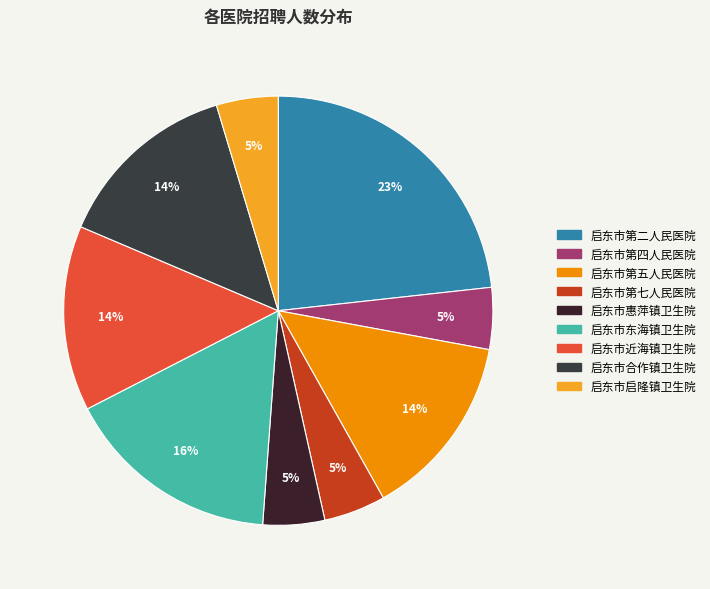

True or false: 启东市惠萍镇卫生院 accounts for 1% of the total.

False